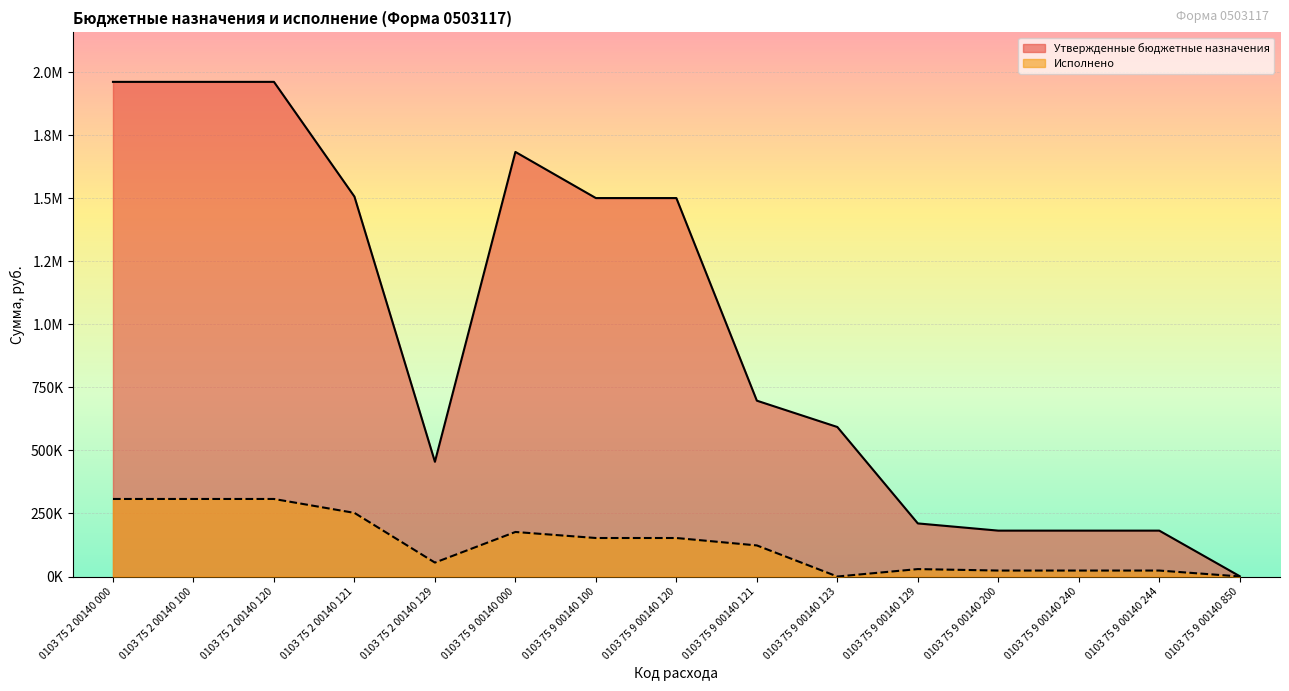

The value of Утвержденные бюджетные назначения at 0103 75 9 00140 240 is 181900.0. True or false?

True